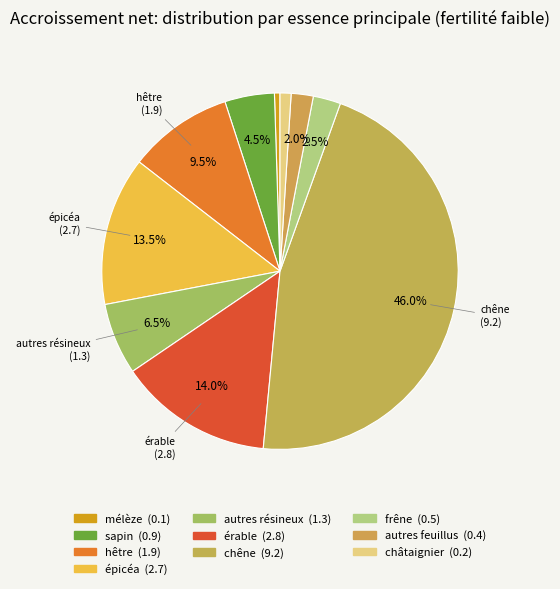

How many segments does this pie chart have?

10